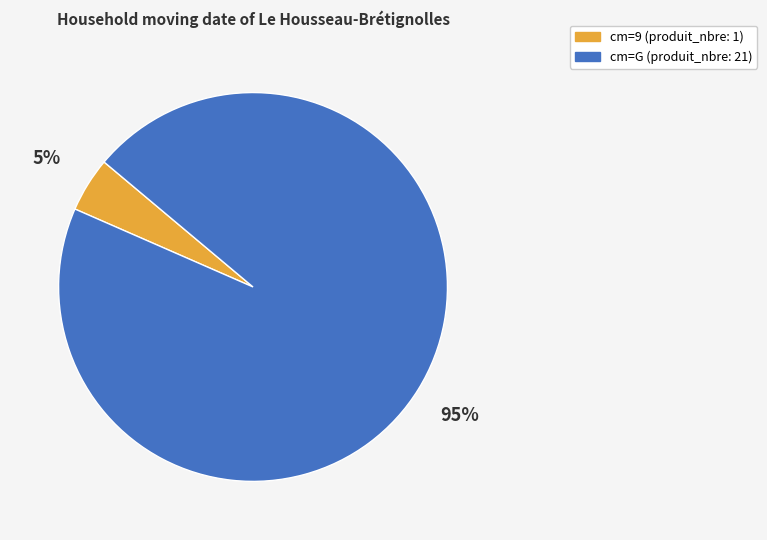

Which has a higher value, cm=9 (produit_nbre: 1) or cm=G (produit_nbre: 21)?

cm=G (produit_nbre: 21)